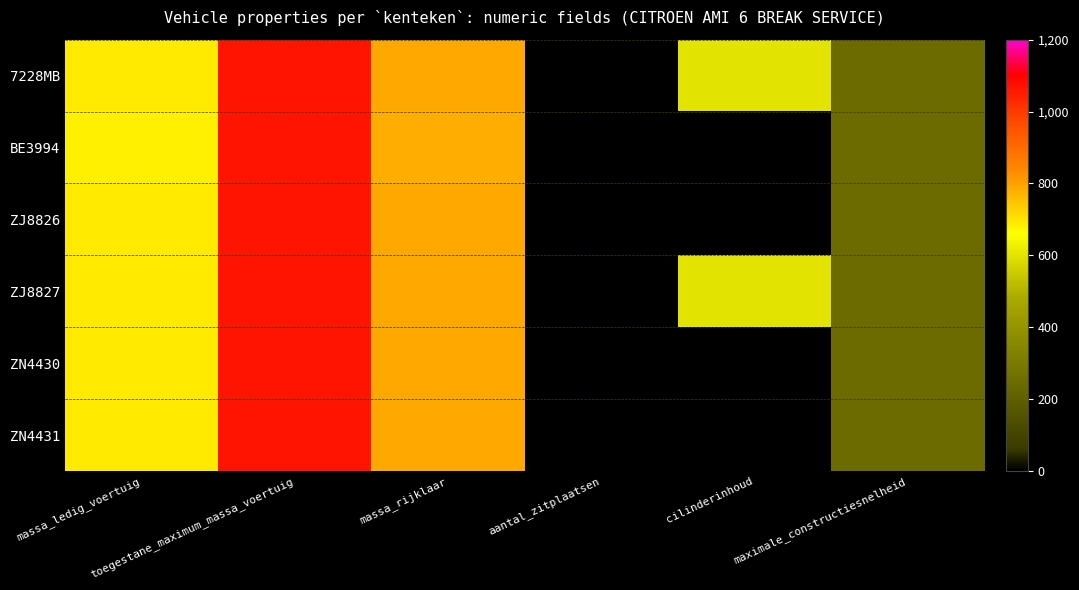

Which has a higher value, maximale_constructiesnelheid or massa_ledig_voertuig?

massa_ledig_voertuig